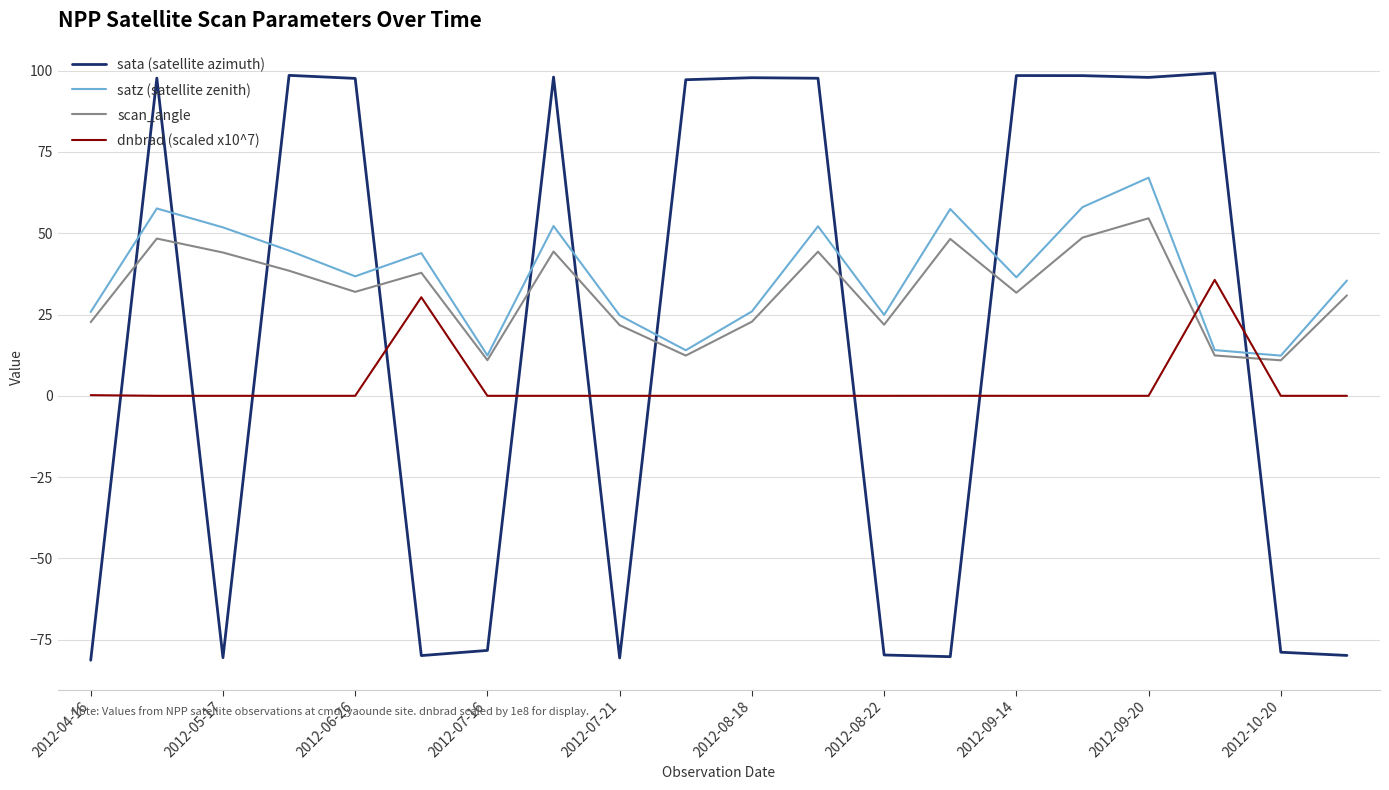

True or false: dnbrad (scaled x10^7) and satz (satellite zenith) cross at least once.

True